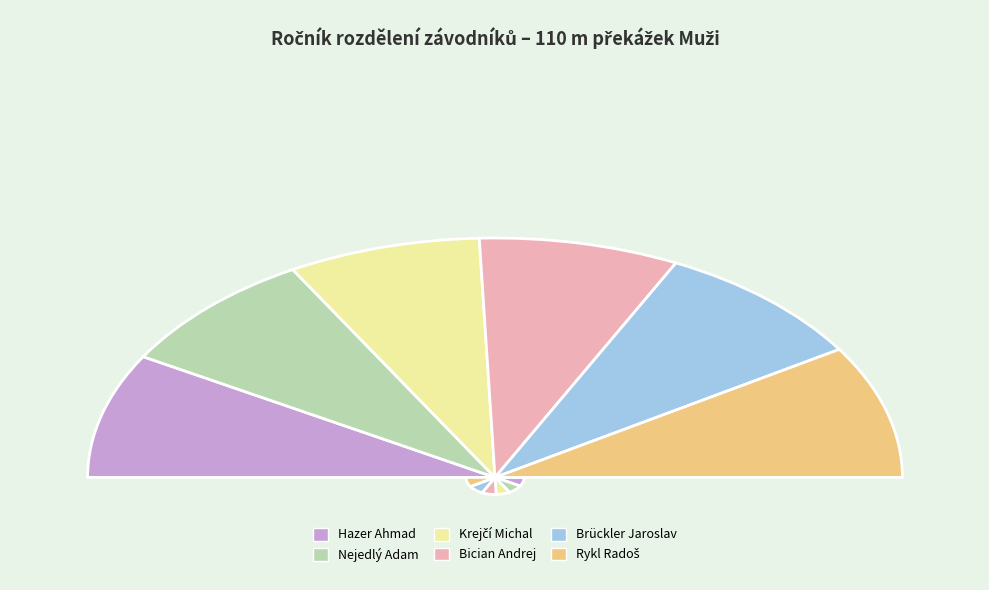

Combined, what portion of the pie is Bician Andrej and Brückler Jaroslav?

33.3%